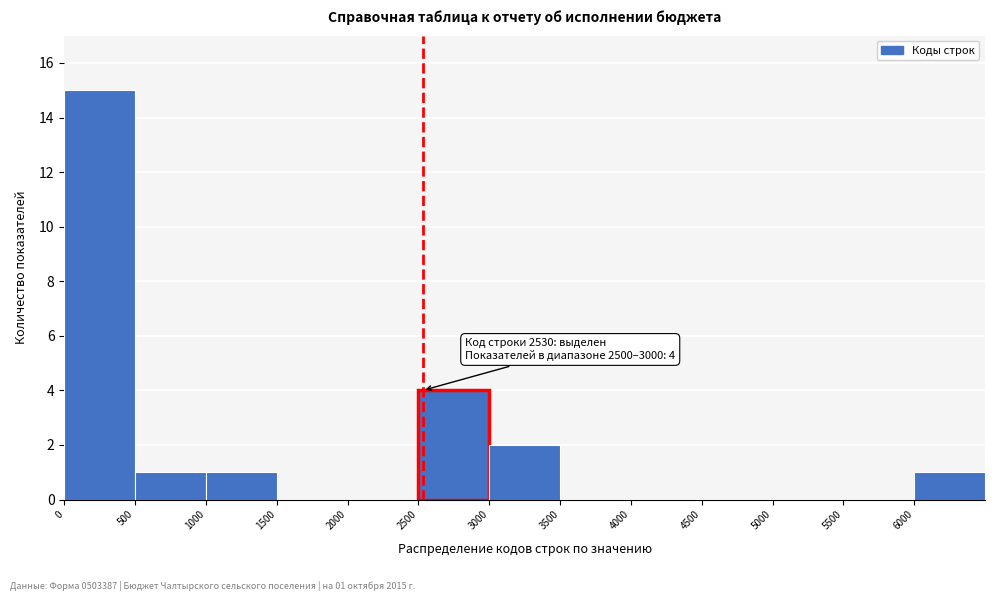

Which range on the x-axis has the tallest bar?

0 to 500